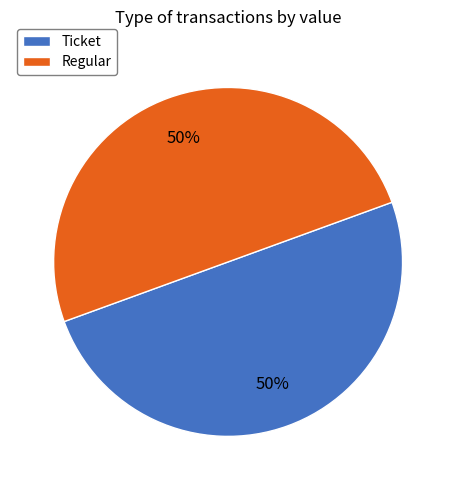

To the nearest percent, what percentage of the pie is Regular?

50%